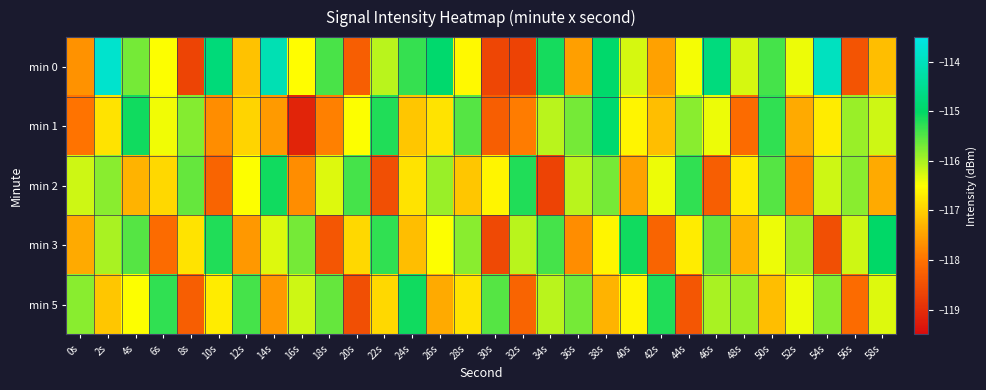

List the series in order of their peak value, highest first.

min 0, min 1, min 3, min 2, min 5